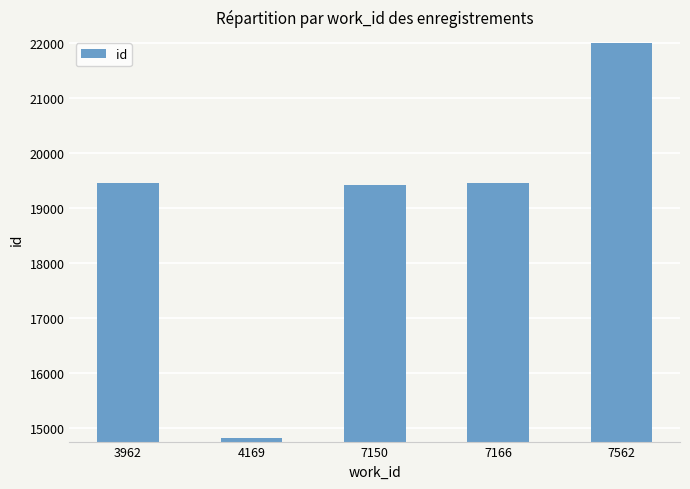

What is the average value?

19023